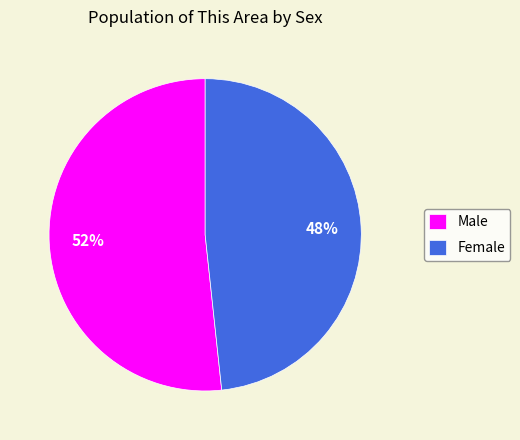

To the nearest percent, what is the average slice percentage?

50%